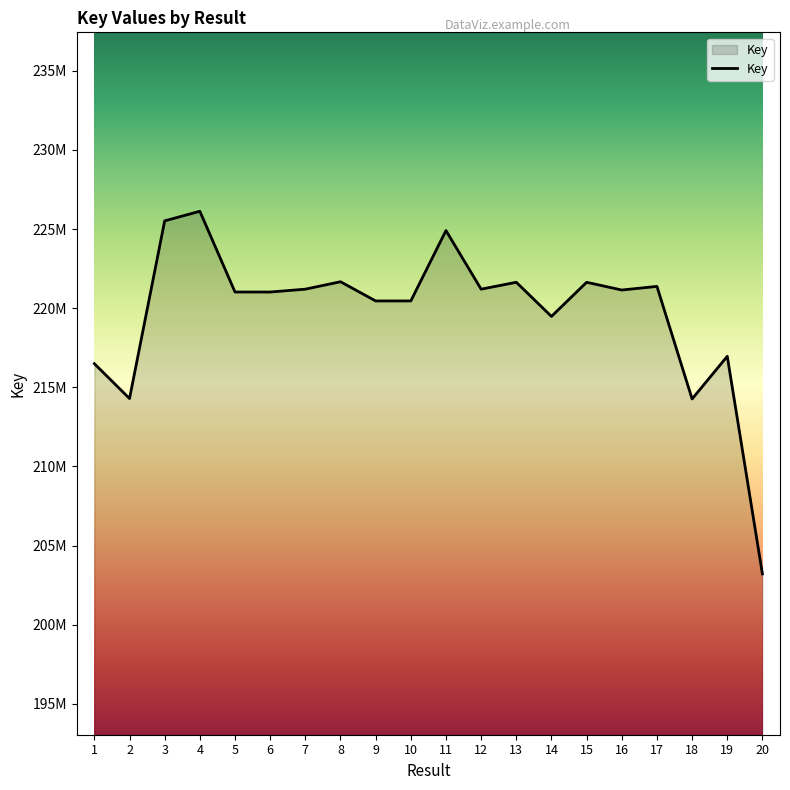

List the labels in order of value, smallest first.

20, 18, 2, 1, 19, 14, 9, 10, 6, 5, 16, 12, 7, 17, 13, 15, 8, 11, 3, 4